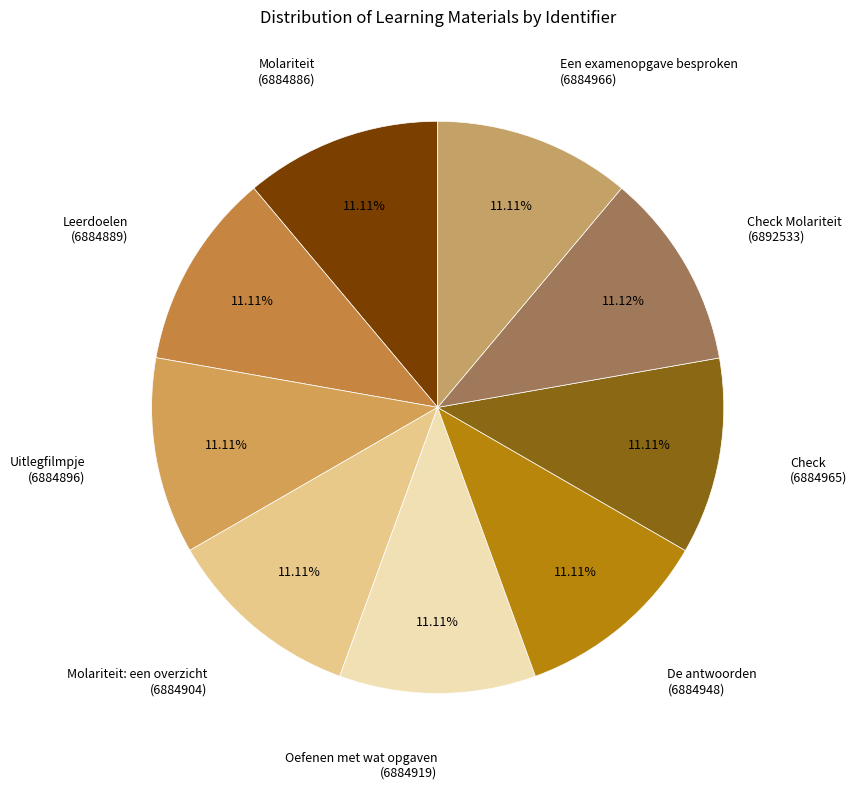

Is there any slice that represents more than half of the pie?

No